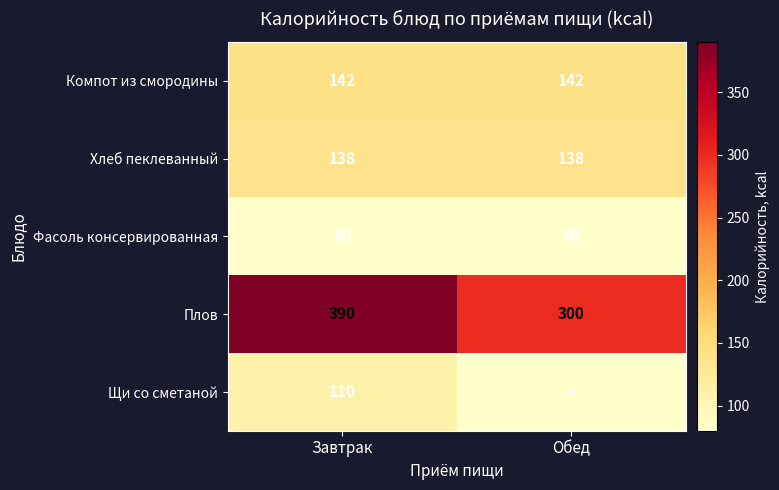

What is the minimum value for Плов?

300